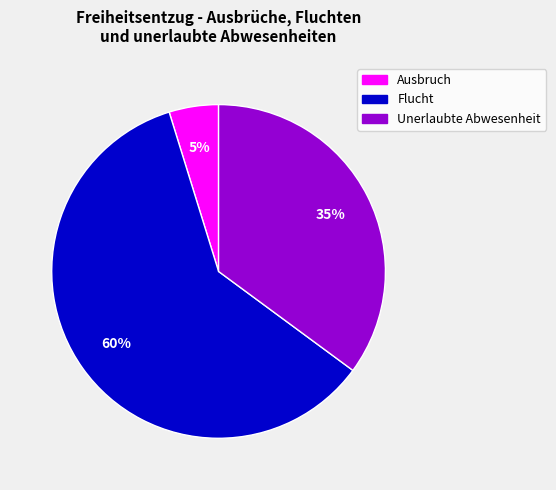

Do Flucht and Ausbruch together represent more than half of the pie?

Yes